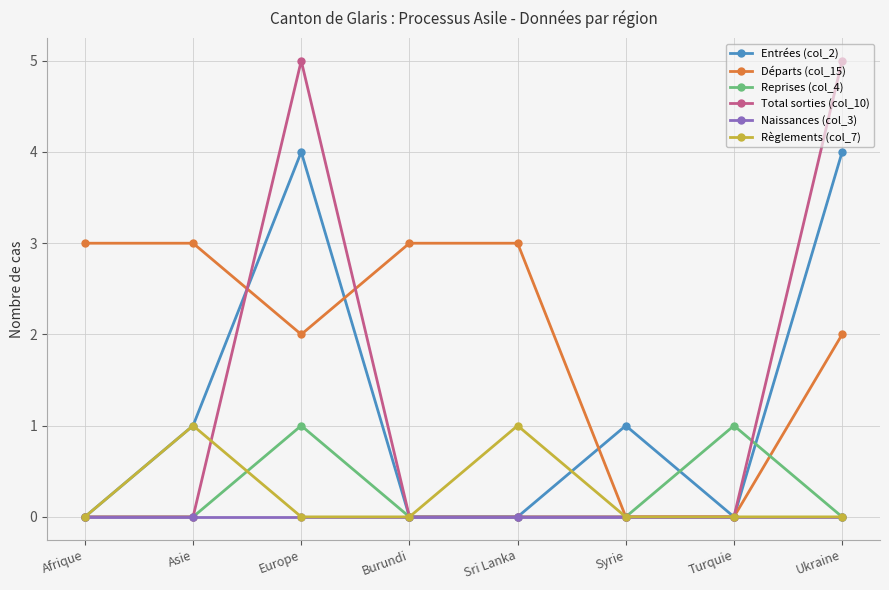

What is the approximate value of Reprises (col_4) at Turquie?

1